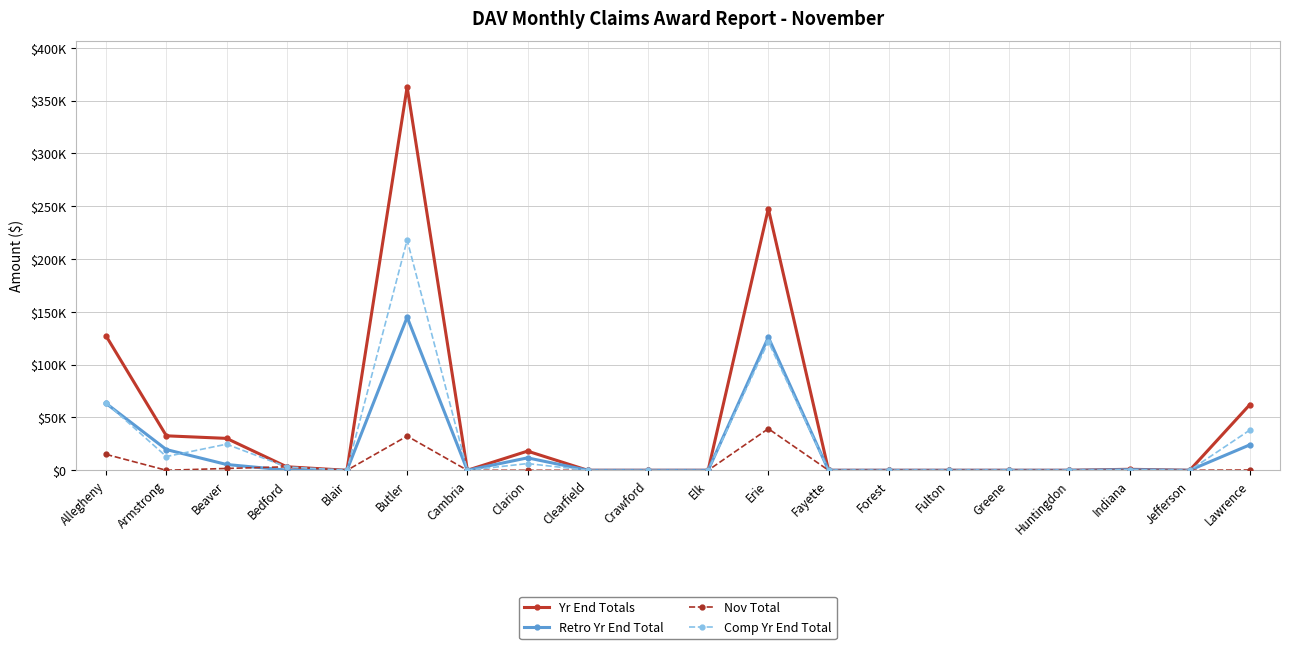

What are all the series names shown in the legend?

Yr End Totals, Retro Yr End Total, Nov Total, Comp Yr End Total